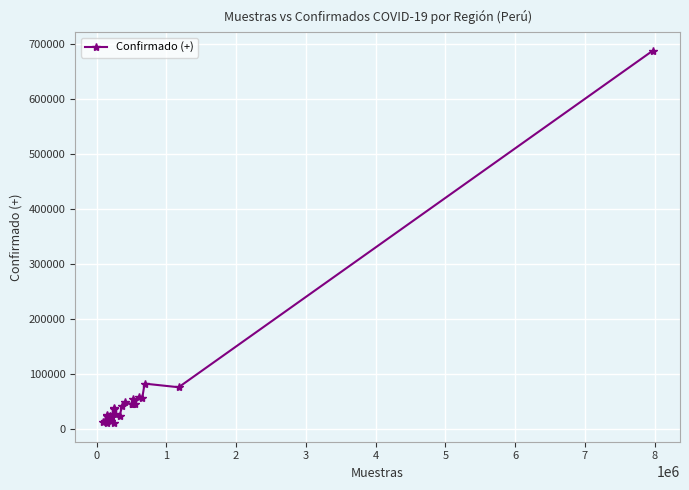

True or false: there are more than 2 points higher than both neighbors.

True